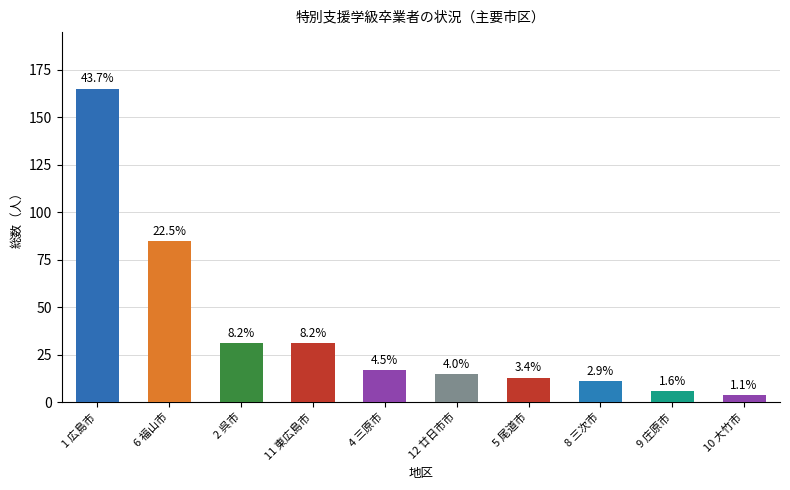

What is the change in value from 11 東広島市 to 10 大竹市?

-27